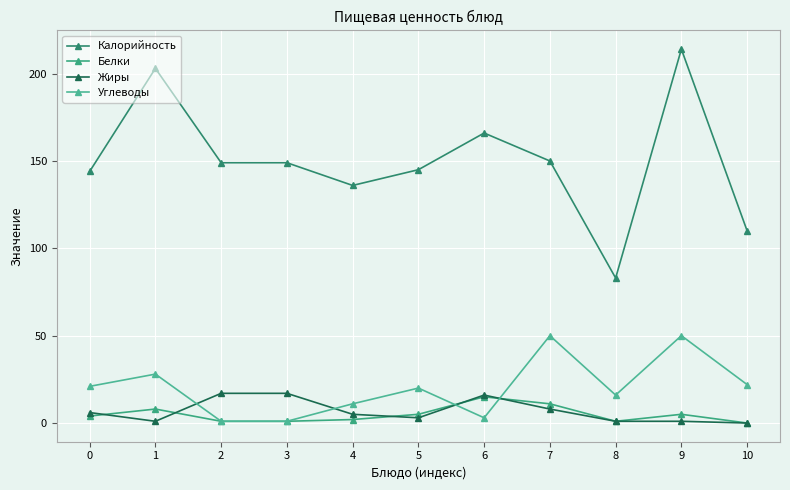

The value of Углеводы at 6 is 1. True or false?

False